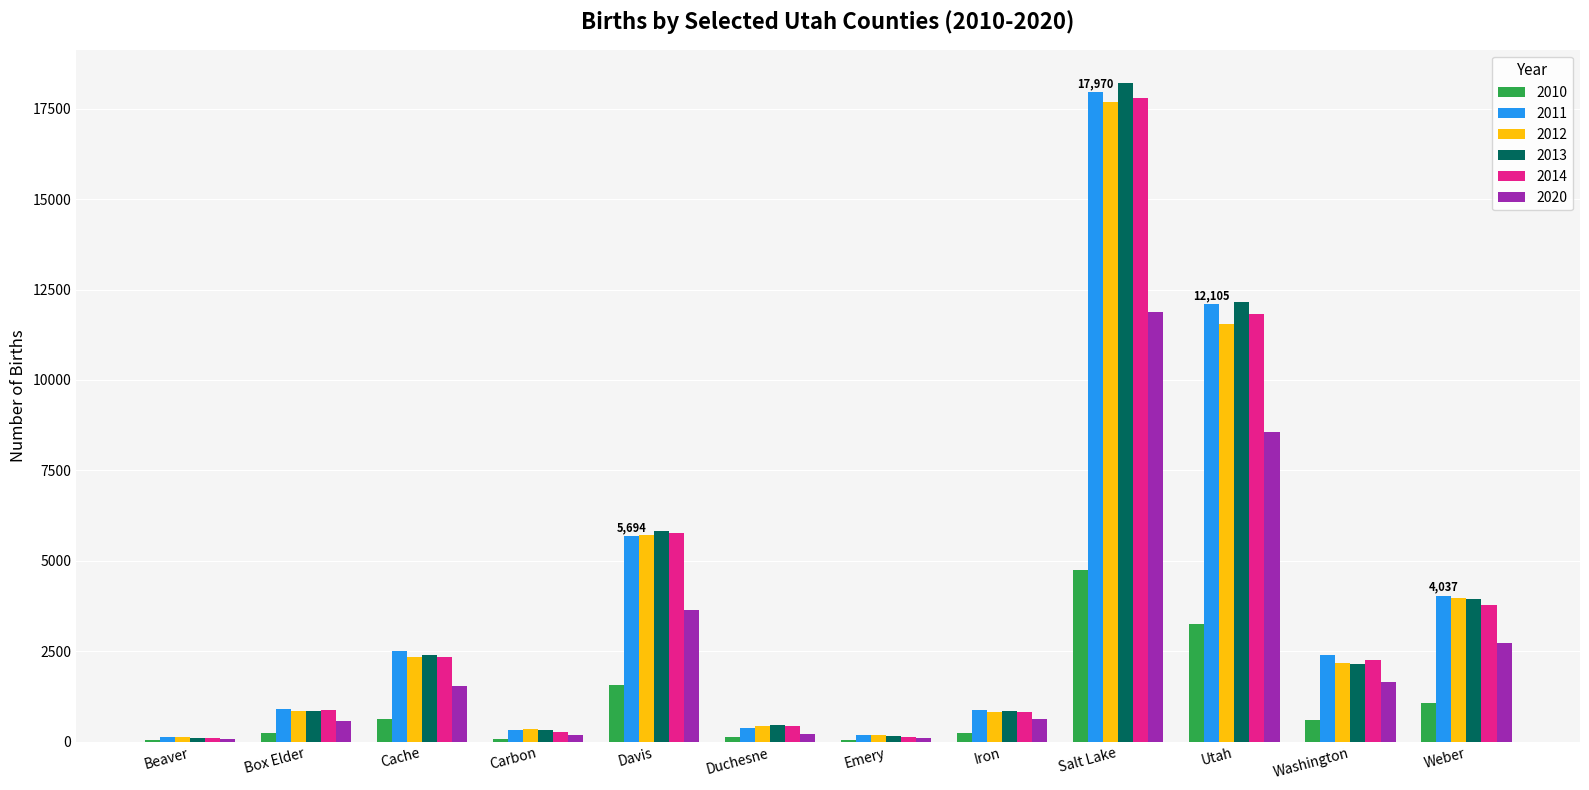

The 2011 series shows 1975 at Weber. True or false?

False